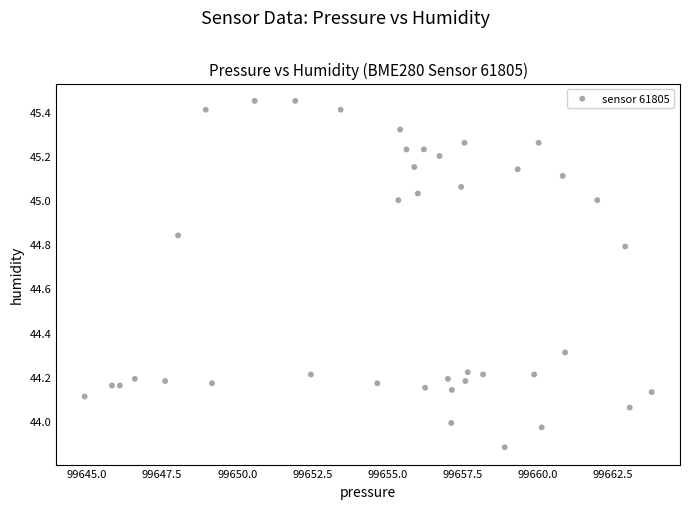

What is the range of X values (max minus min)?

18.9